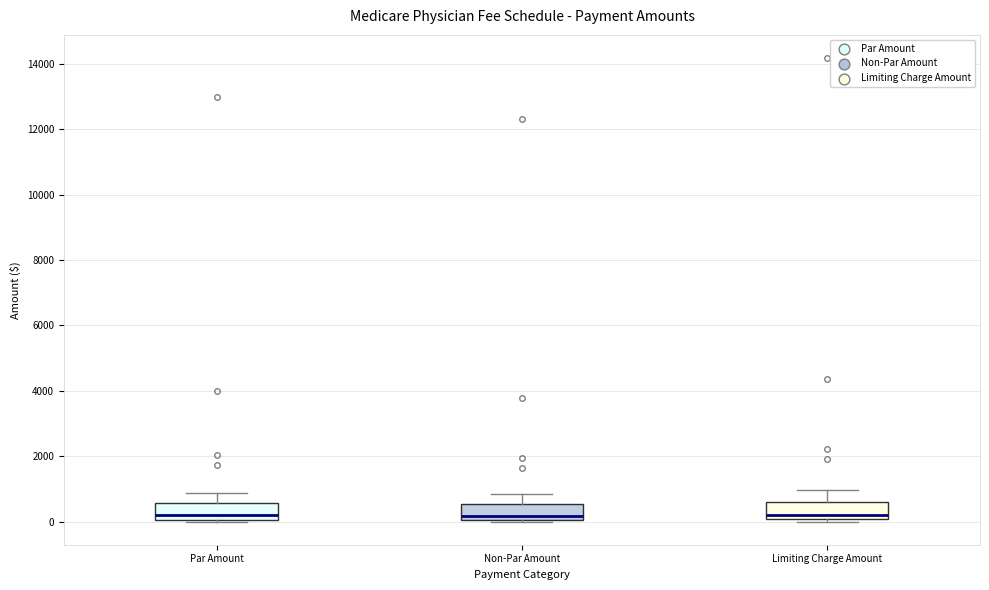

Reading left to right, read every box against the y-axis: the position of its median line, the range the box covers, and the ends of its whiskers. The values are not printed on the chart, so give them approximately, as read against the axis.

Par Amount: median 200, box 0 to 600, whiskers 0 to 800
Non-Par Amount: median 200, box 0 to 600, whiskers 0 to 800
Limiting Charge Amount: median 200, box 0 to 600, whiskers 0 (just below the box's lower edge) to 1000